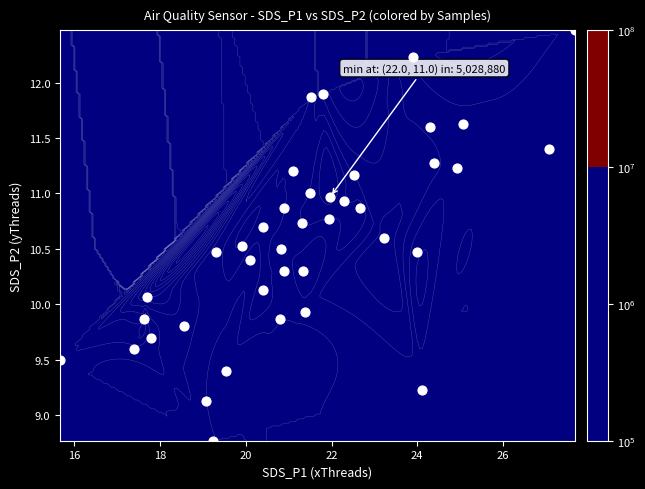

How many values are below 10?

11